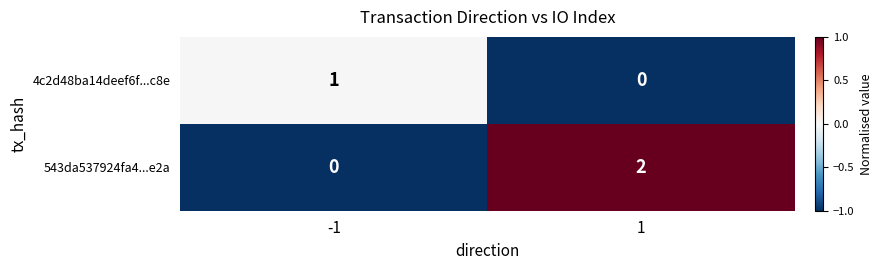

Which series has the widest spread of values?

543da537924fa4...e2a